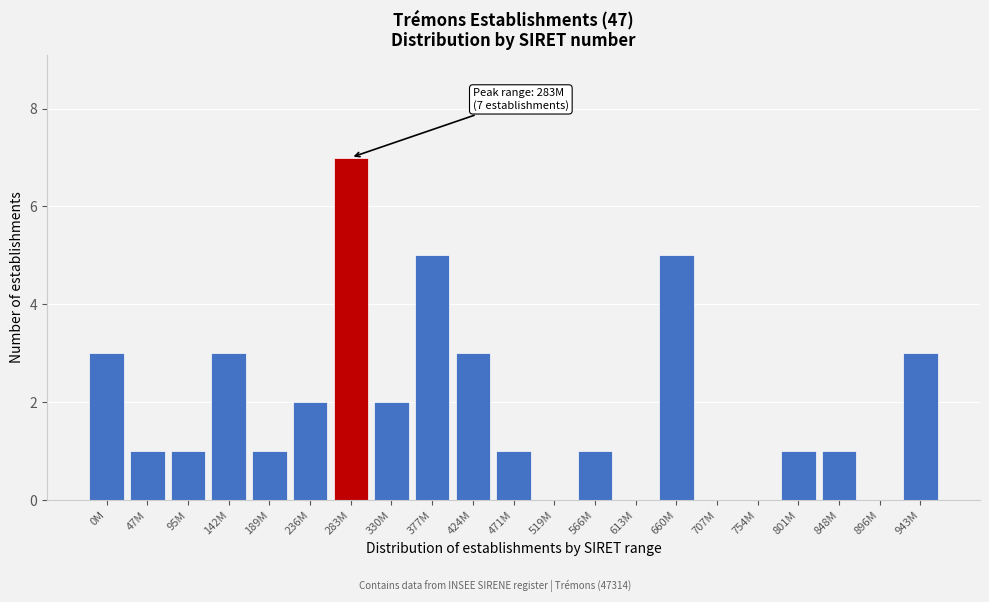

Reading left to right, extract all data points from this chart.

0M=3	47M=1	95M=1	142M=3	189M=1	236M=2	283M=7	330M=2	377M=5	424M=3	471M=1	519M=0	566M=1	613M=0	660M=5	707M=0	754M=0	801M=1	848M=1	896M=0	943M=3